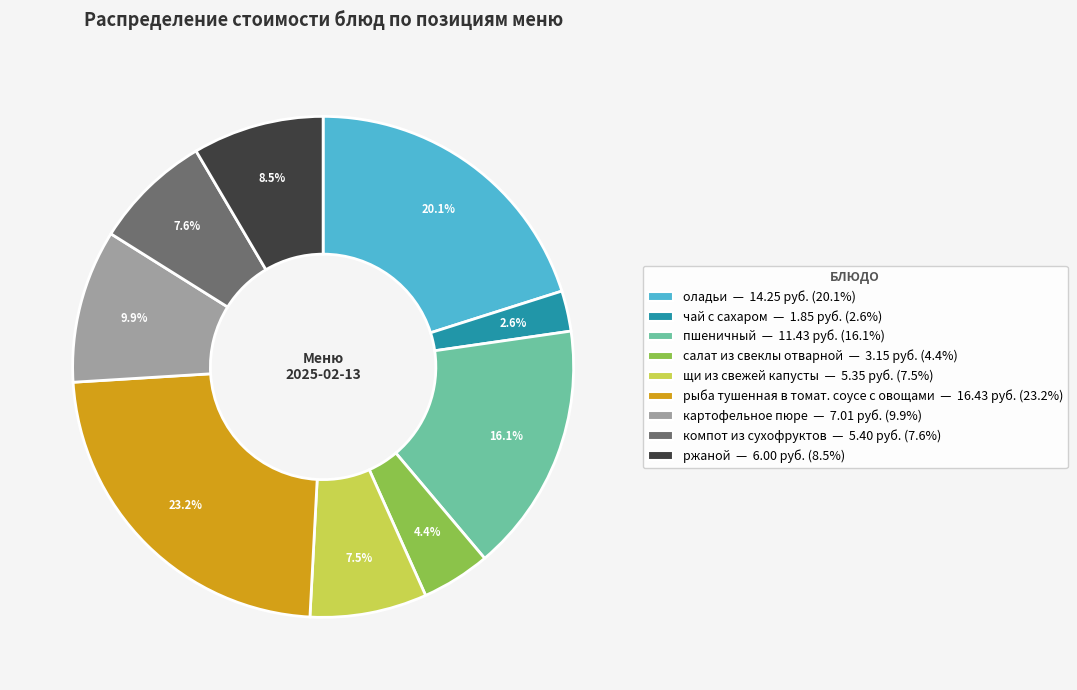

The картофельное пюре slice represents 10% of the pie. True or false?

True